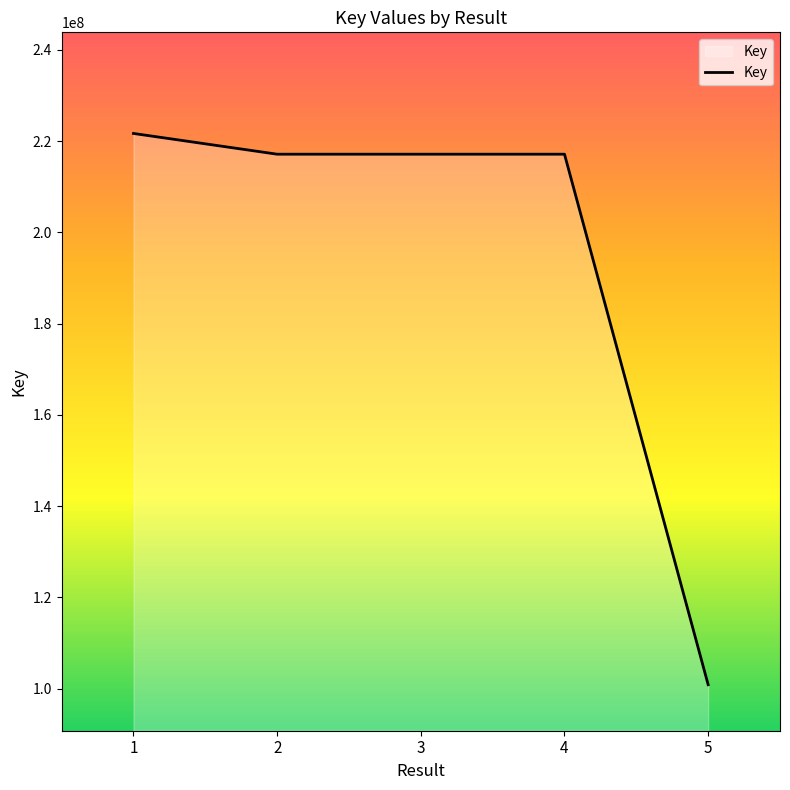

What is the greatest value displayed?

221687748